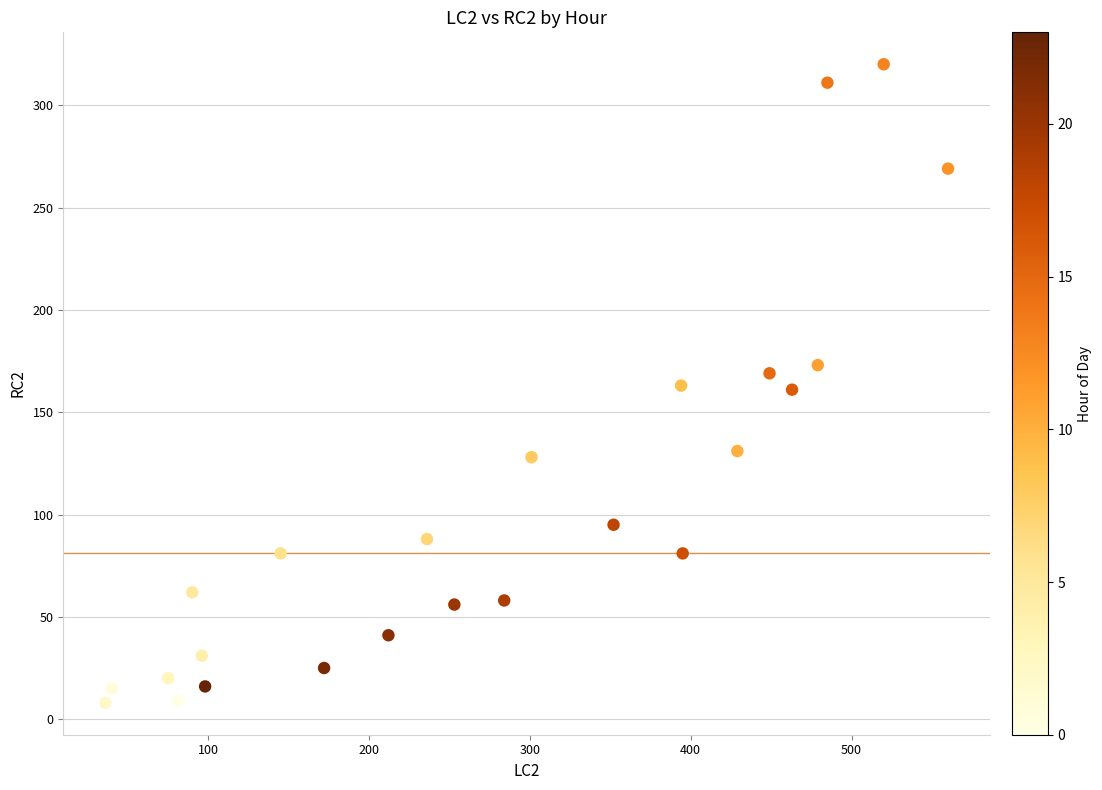

What is the range of X values (max minus min)?

524